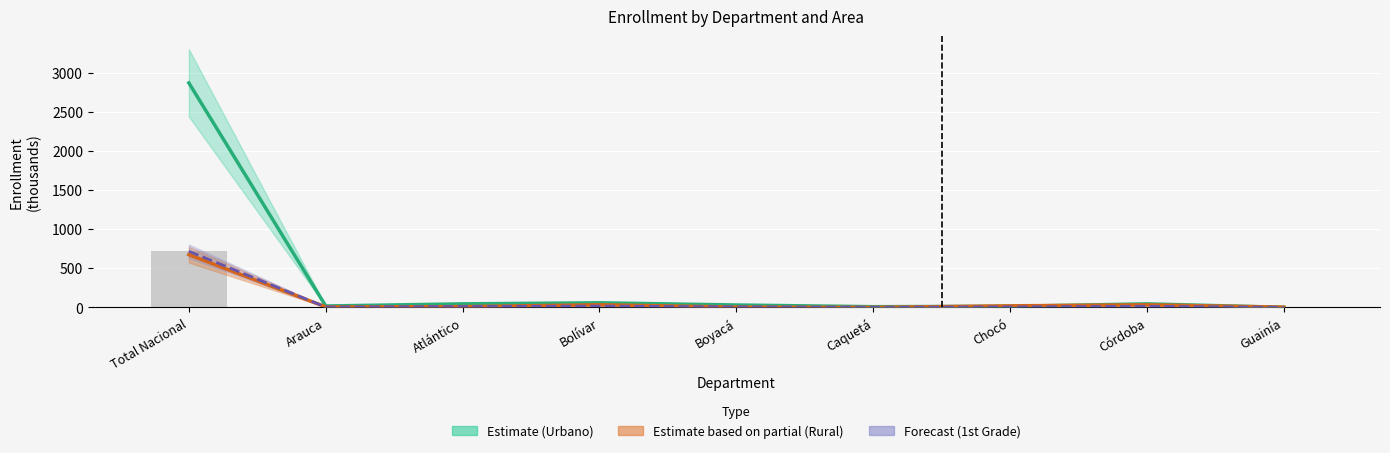

True or false: 1st Gr. (Forecast) has a value of 1198.9 at Total Nacional.

False